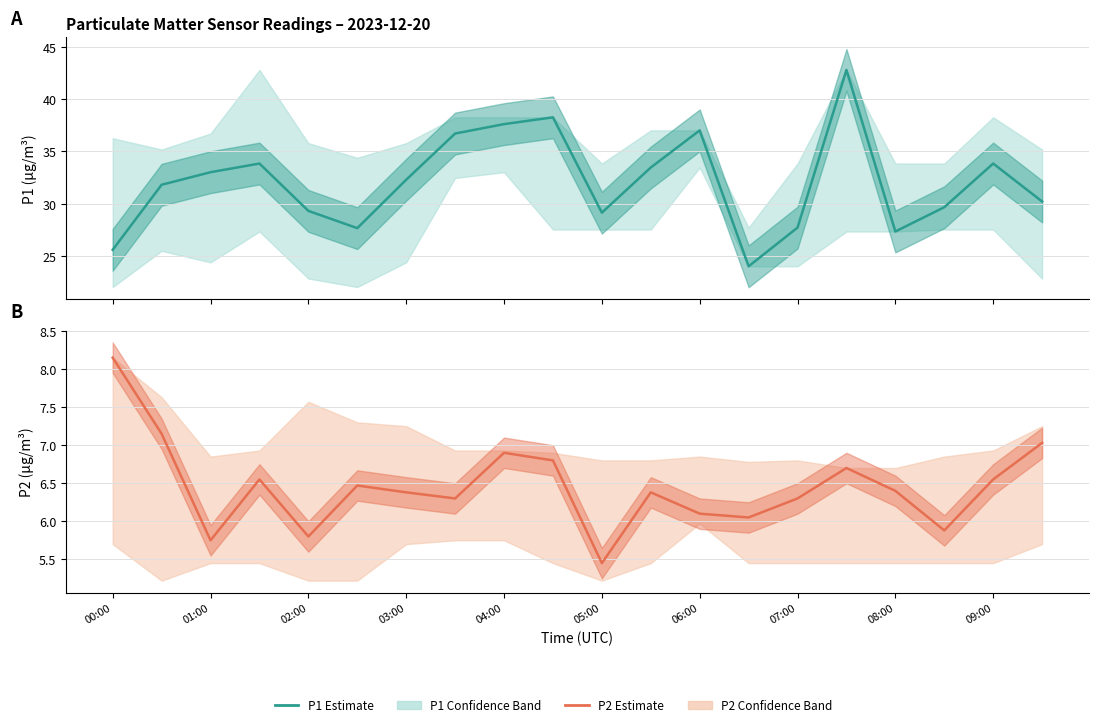

Reading right to left, extract all data points from this chart.

P1 Estimate: 30.2	33.8	29.6	27.3	42.8	27.7	24.0	37.0	33.5	29.1	38.2	37.6	36.7	32.3	27.6	29.3	33.8	33.0	31.8	25.6
P2 Estimate: 7.0	6.5	5.9	6.4	6.7	6.3	6.0	6.1	6.4	5.5	6.8	6.9	6.3	6.4	6.5	5.8	6.5	5.8	7.2	8.2